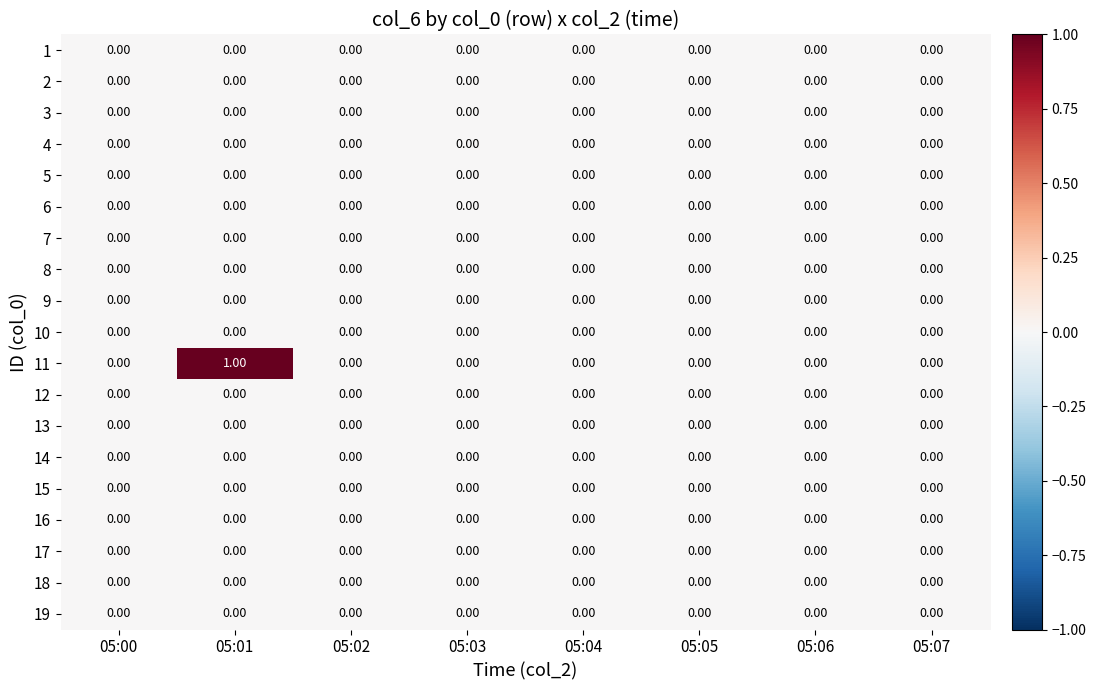

At which category is the sum across all series the highest?

05:01